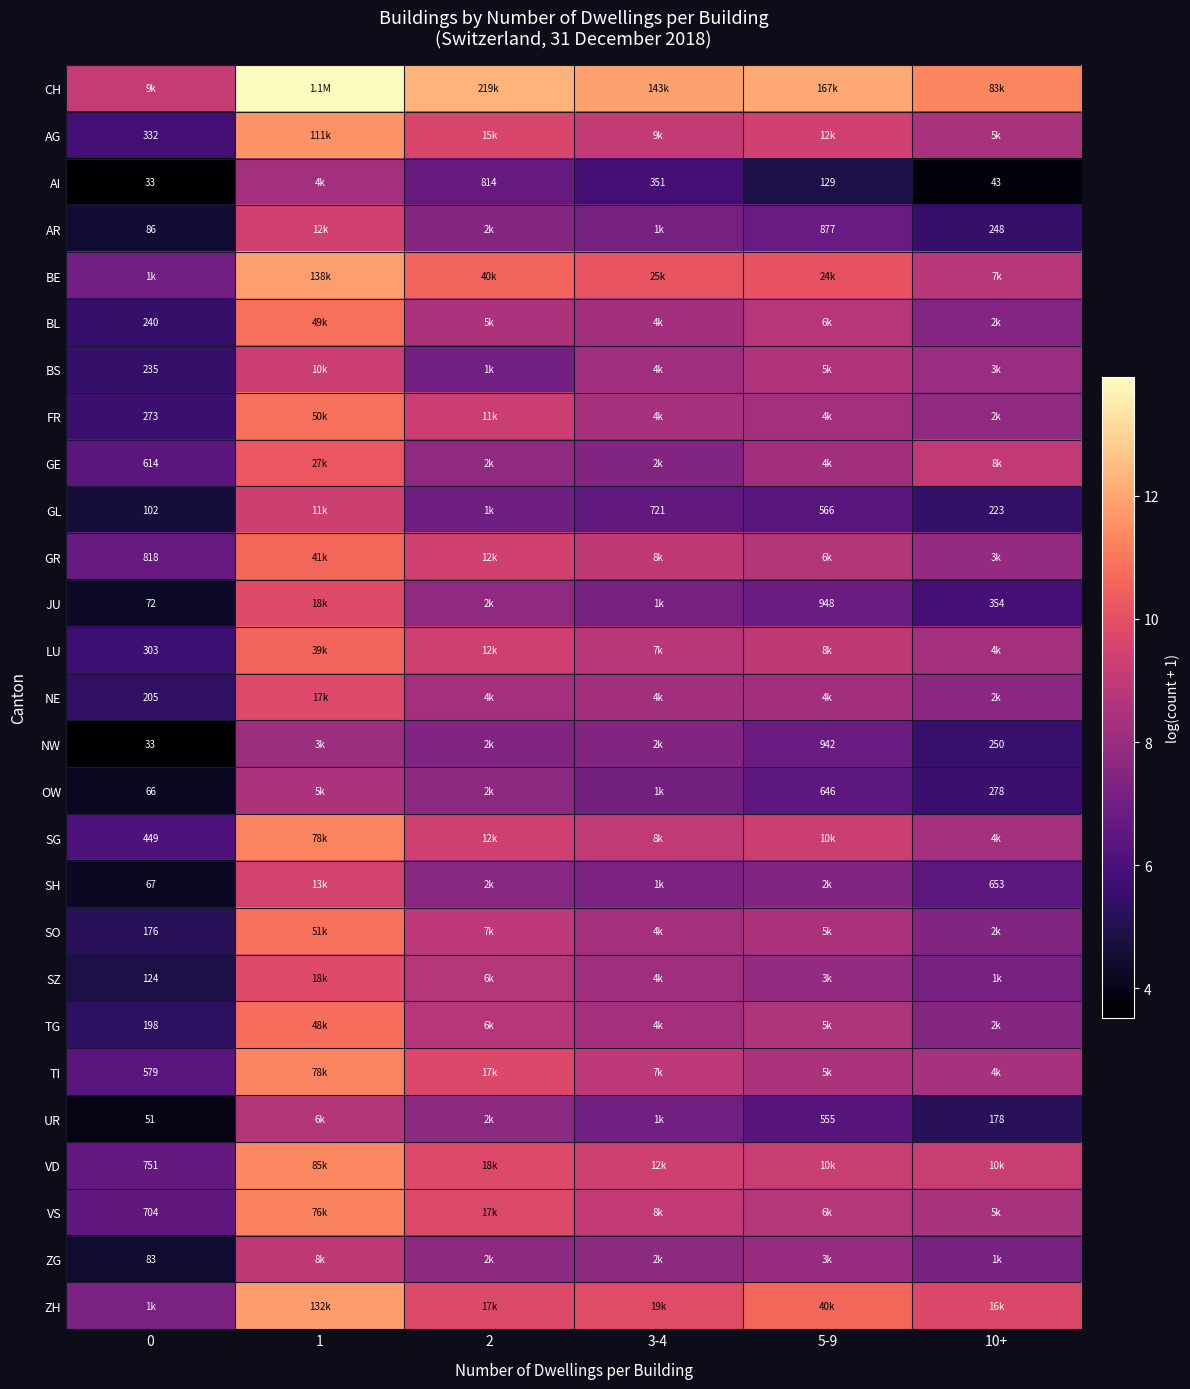

At how many categories does at least one series exceed 5?

6